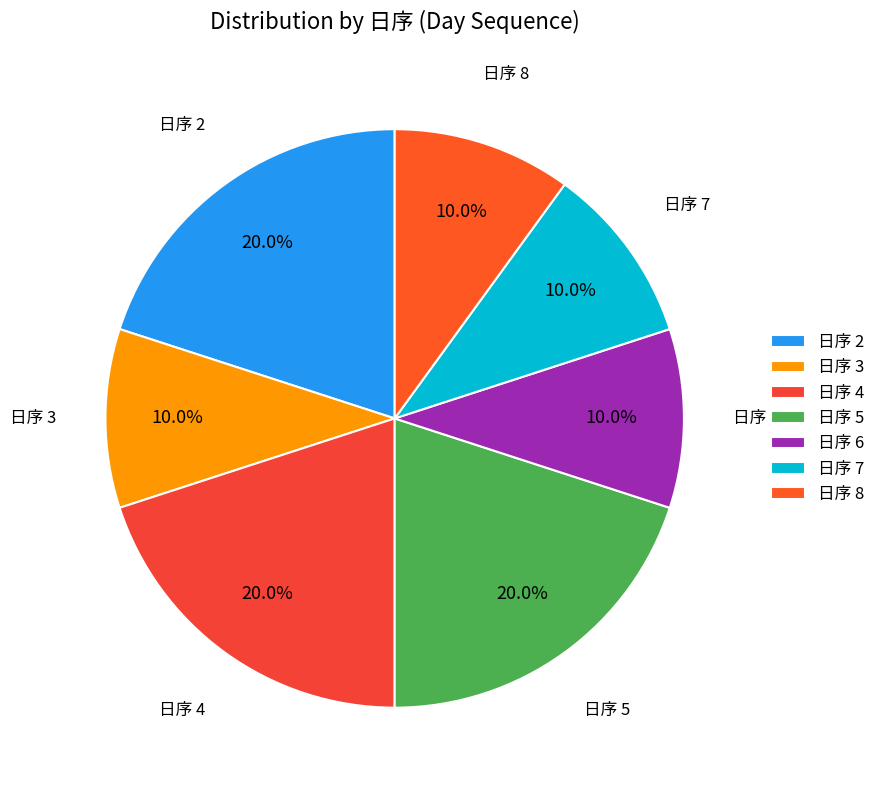

Which has a higher value, 日序 6 or 日序 5?

日序 5